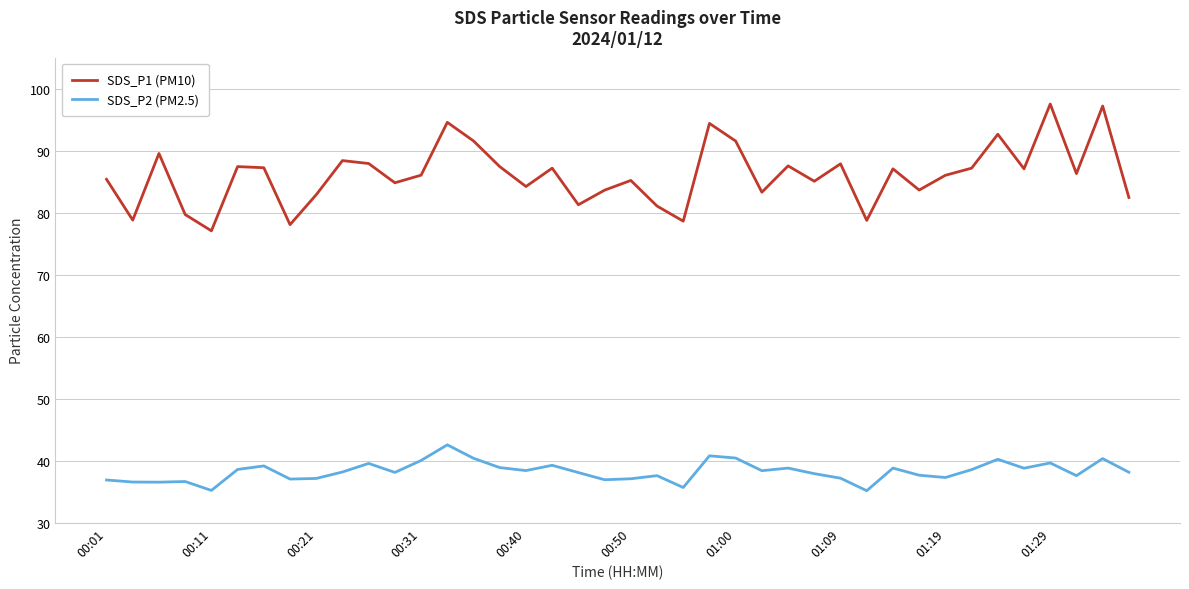

Which series has the largest total across all categories?

SDS_P1 (PM10)